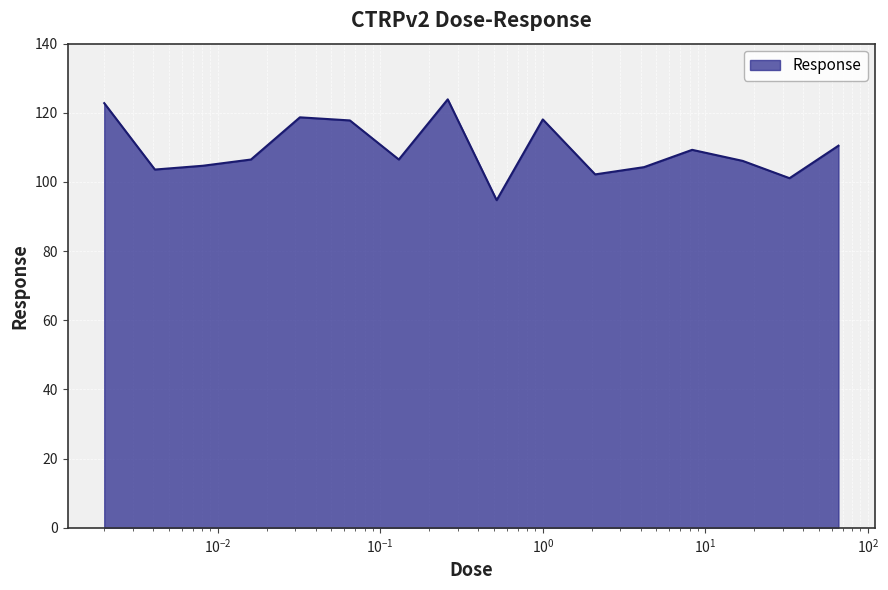

What is the greatest value displayed?

123.9